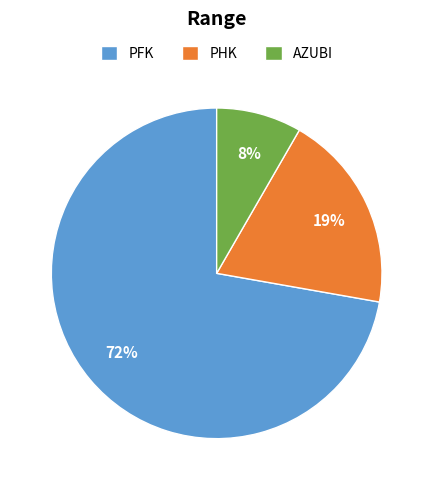

Which slice is the smallest?

AZUBI